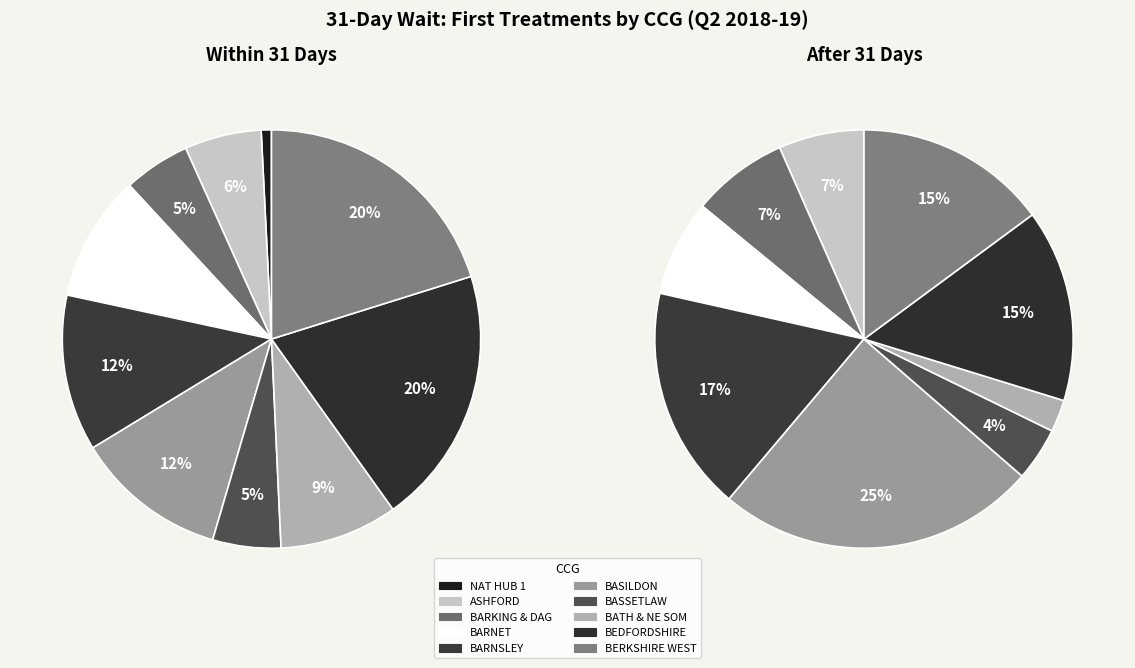

What percentage do NHS BASILDON AND BRENTWOOD CCG and NATIONAL COMMISSIONING HUB 1 together represent?

14.3%